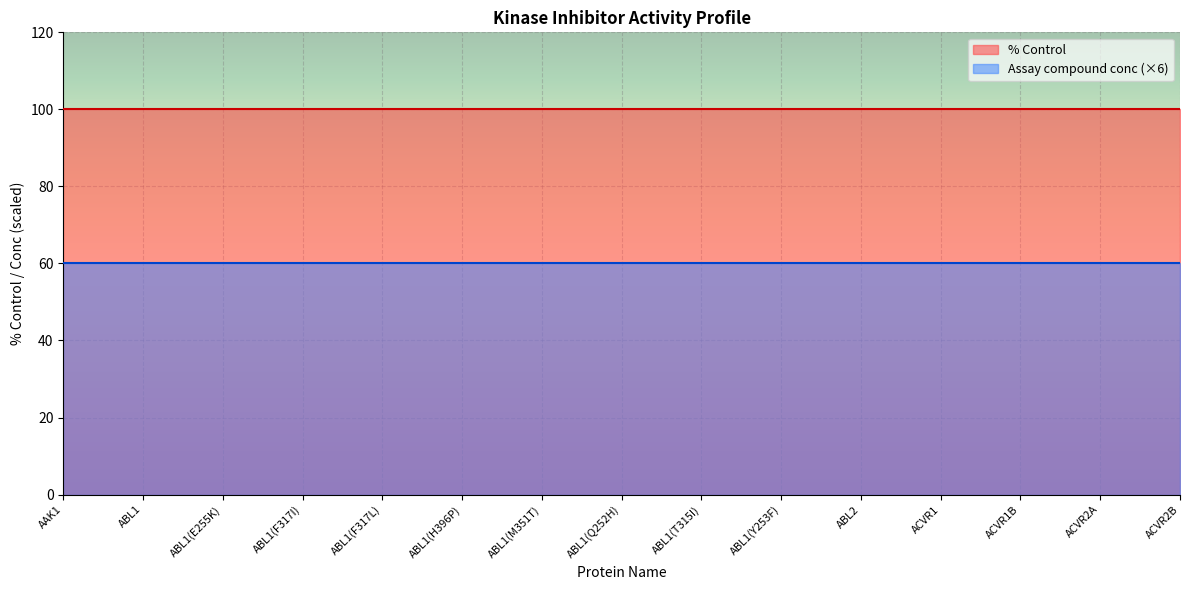

Is the value of Assay compound conc at ACVR1B greater than the value of % Control at ABL1(H396P)?

No